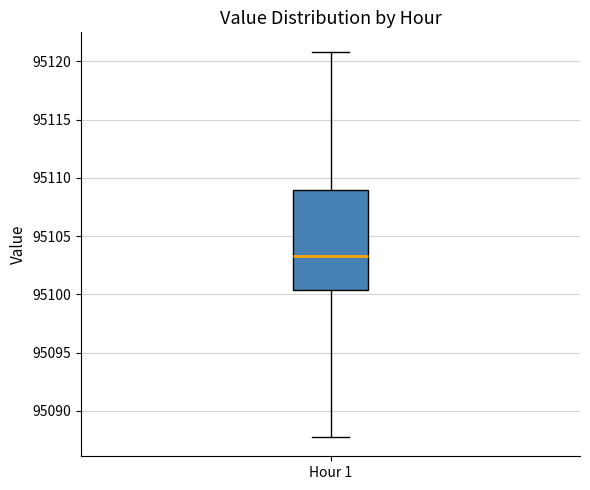

Read this box plot against the y-axis: the position of the median line, the range covered by the box, and the ends of both whiskers. The values are not printed on the chart, so give them approximately, as read against the axis.

median 95103.5, box 95100.5 to 95109.0, whiskers 95088.0 to 95121.0